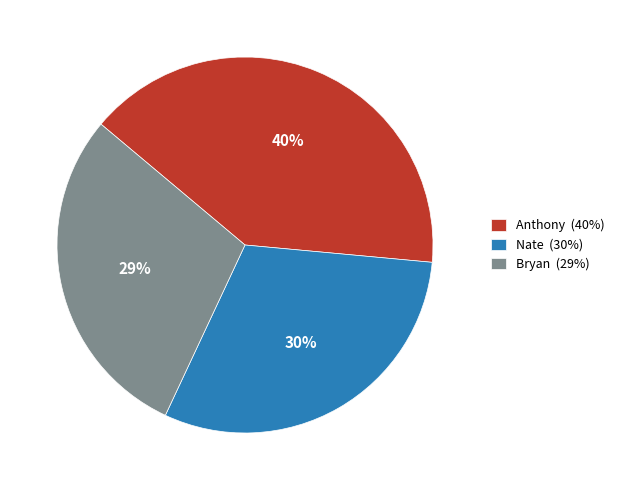

To the nearest percent, what is the combined percentage of Bryan and Nate?

60%